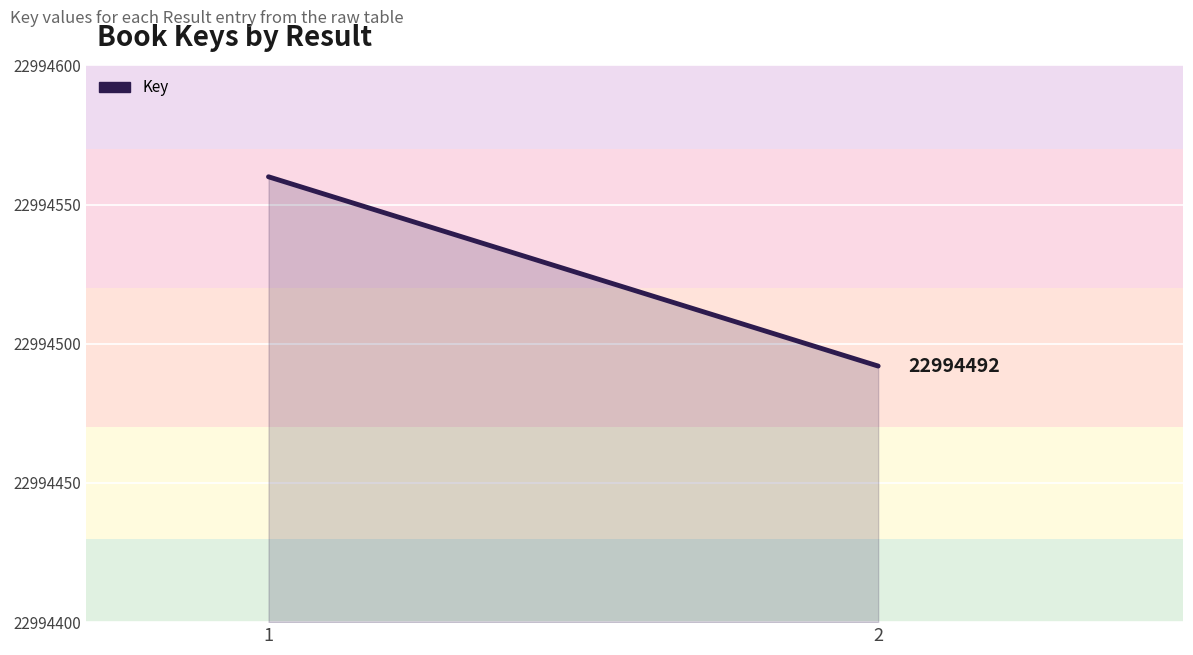

What is the sum of the values at 1 and 2?

45989052